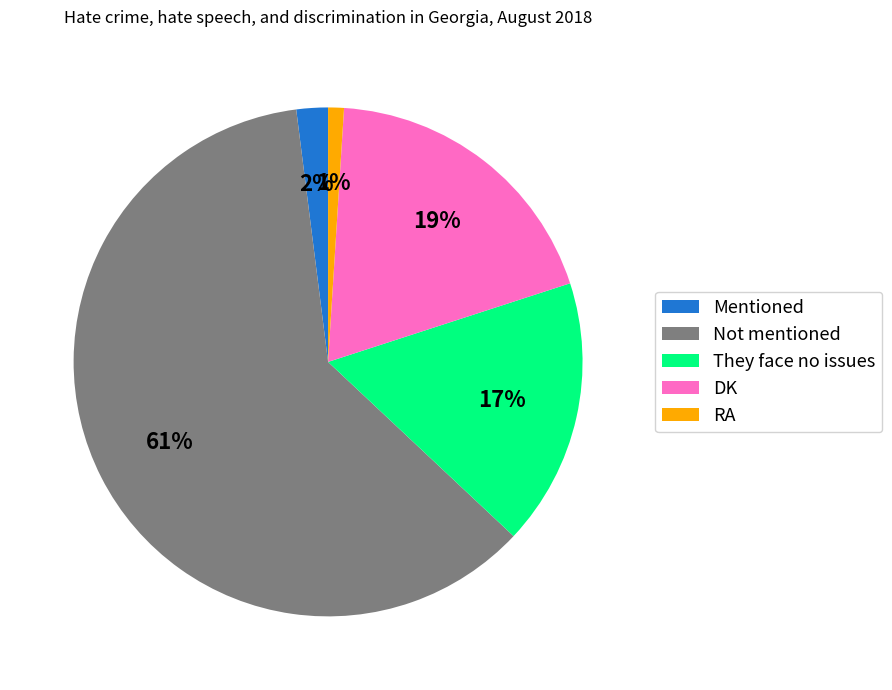

Is there a majority slice in this chart?

Yes